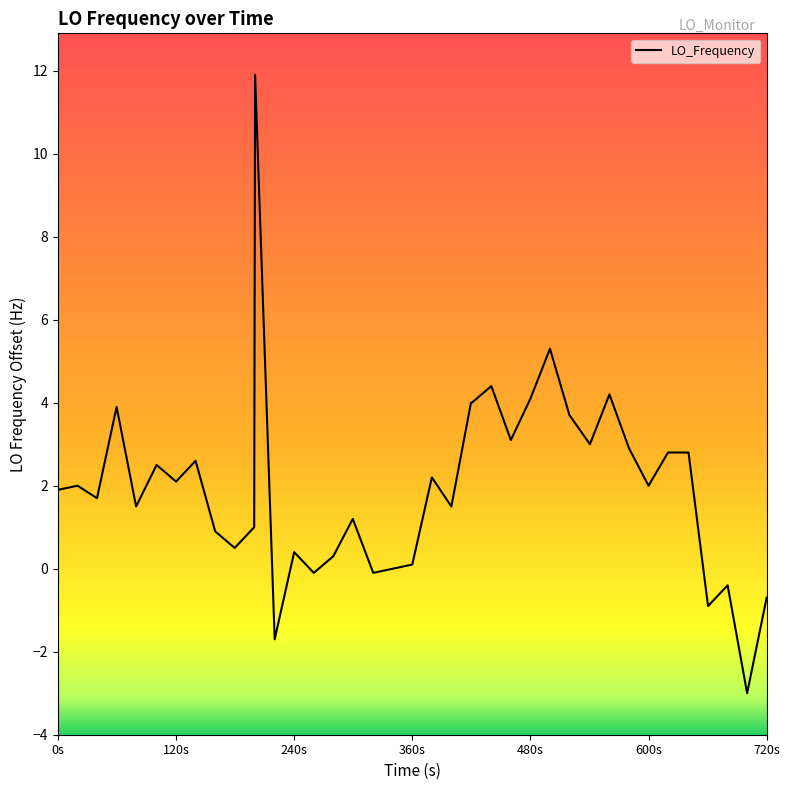

What is the maximum value shown in the chart?

11.9